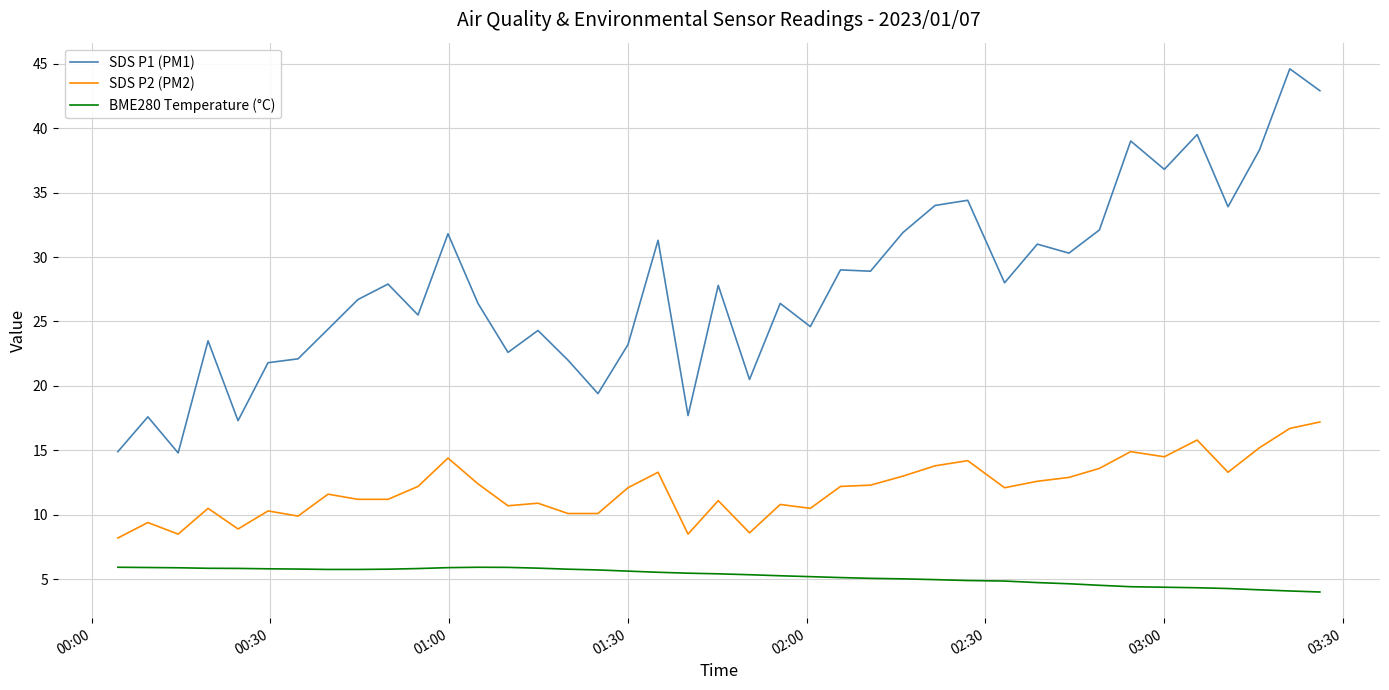

What is the difference between the maximum and minimum values in the SDS P2 (PM2) series?

9.0